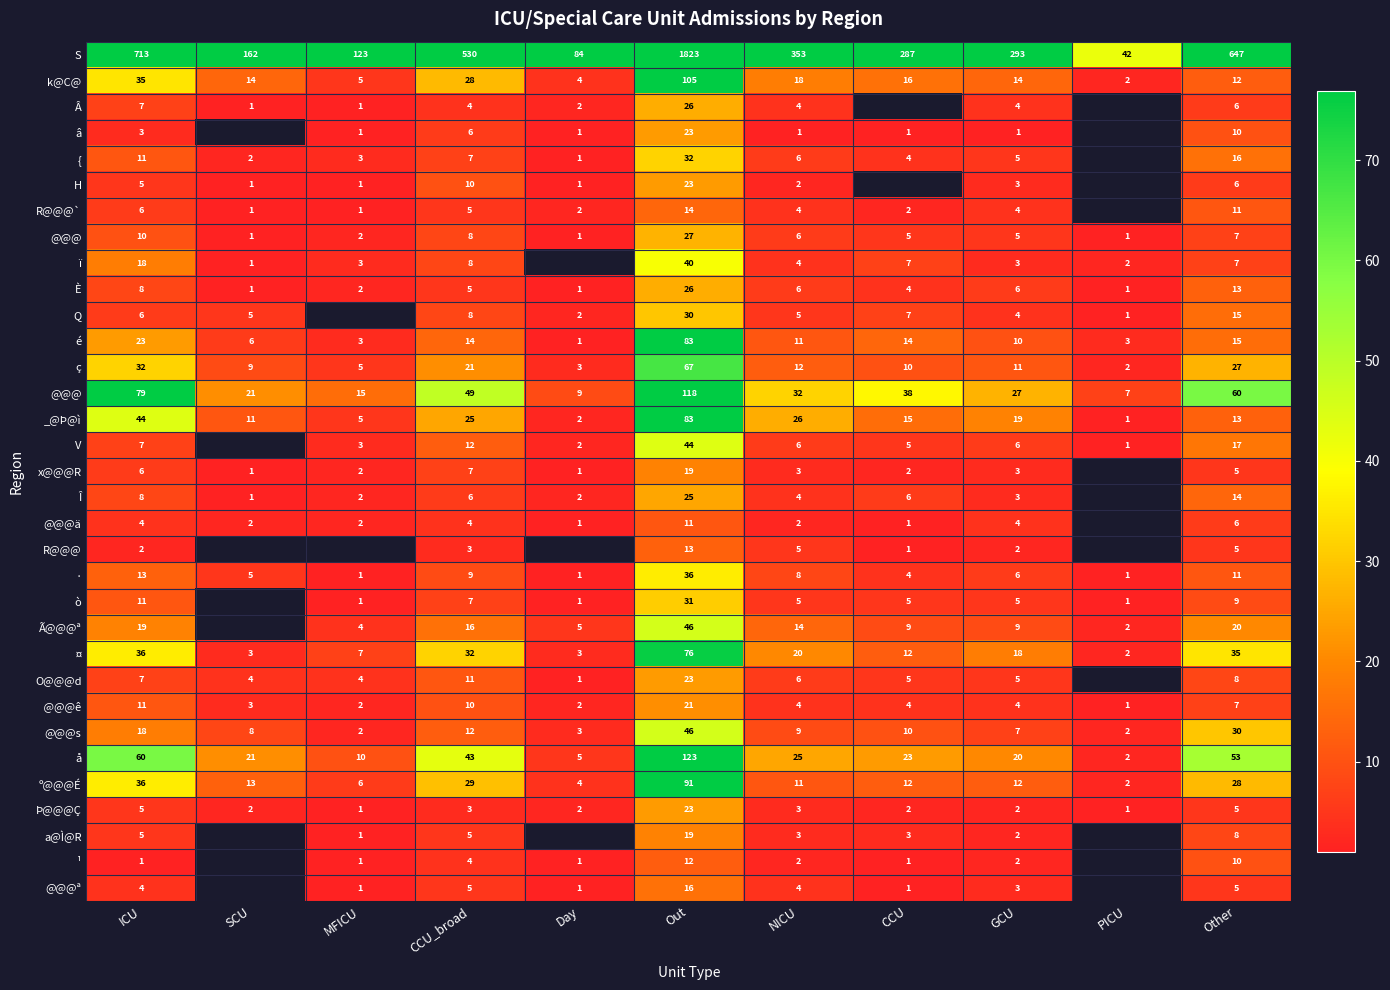

What is the difference between the highest and lowest values at Out?

1812.0